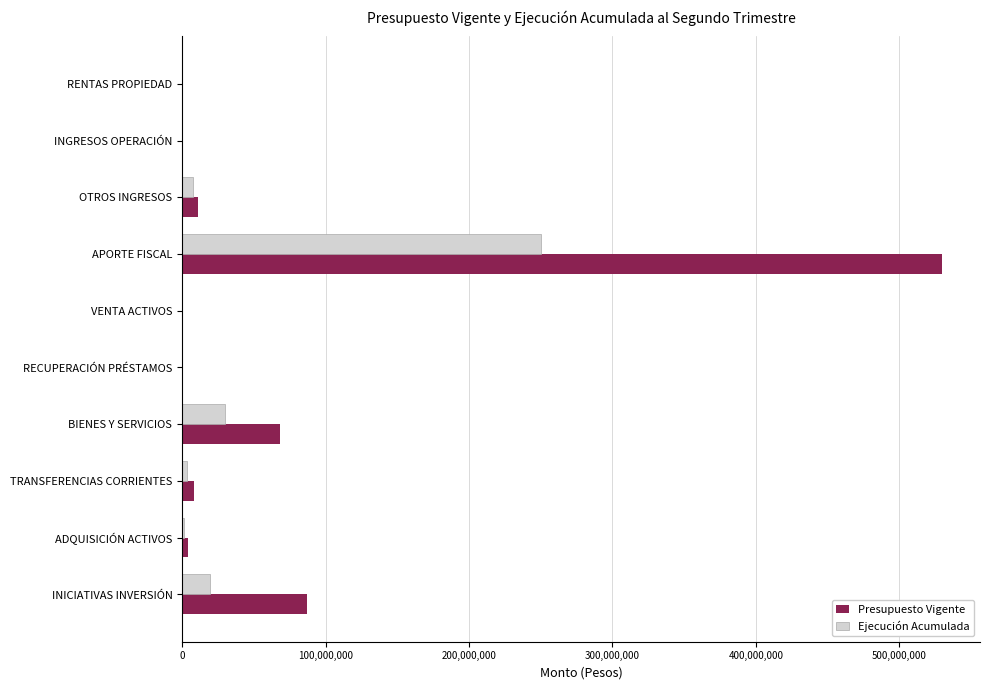

At which category is the sum across all series the highest?

APORTE FISCAL